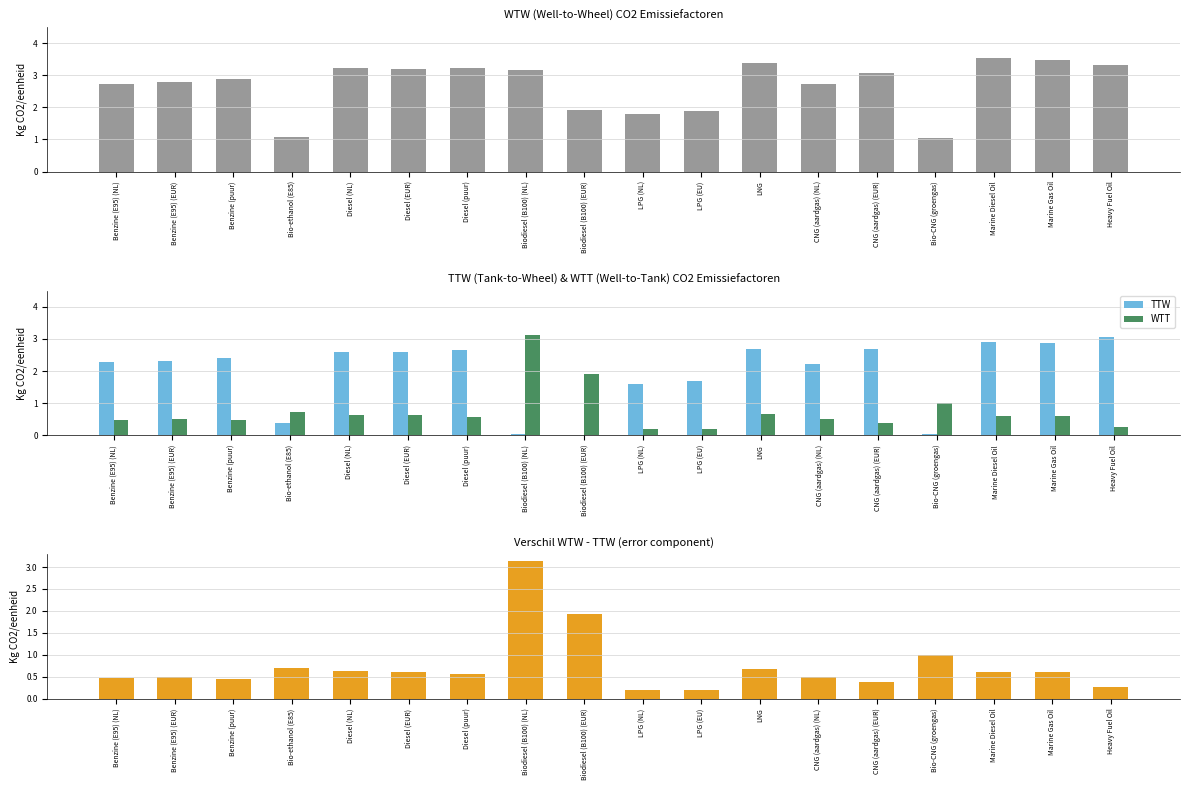

What is the difference between the TTW values at Bio-CNG (groengas) and Benzine (E95) (EUR)?

2.3